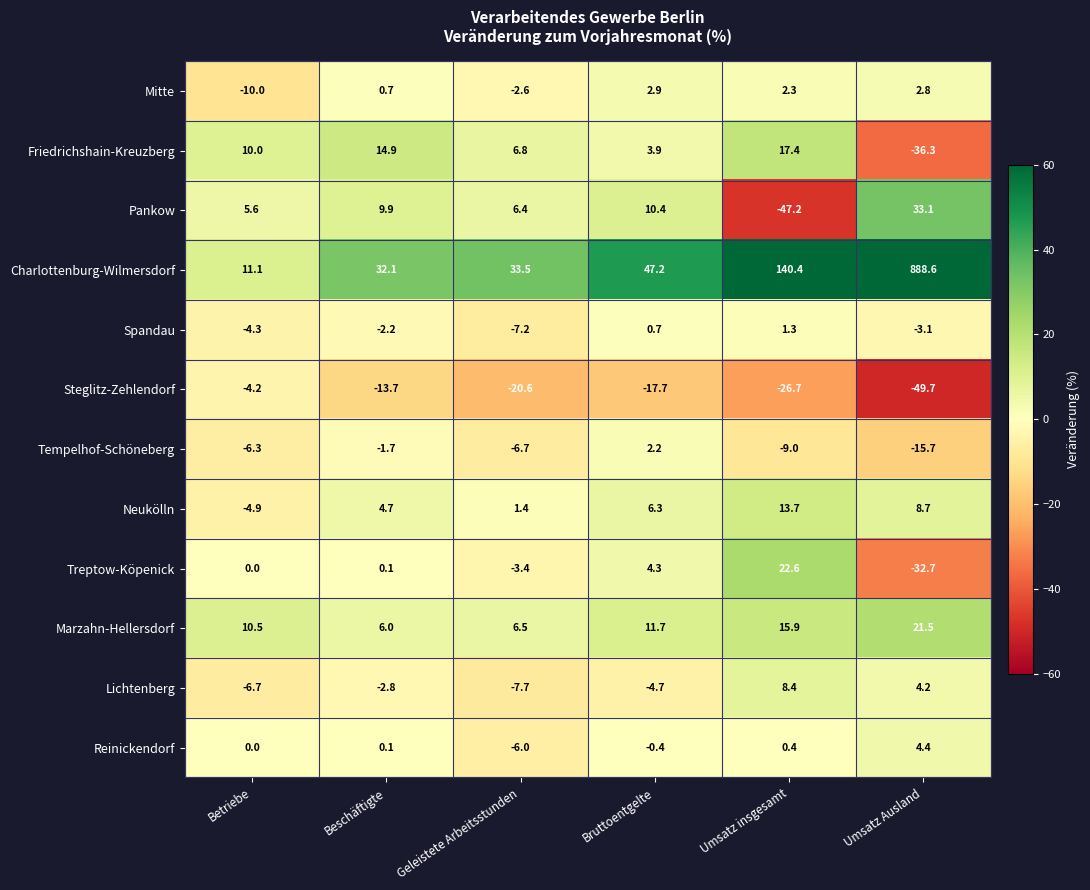

What is the highest value of the Charlottenburg-Wilmersdorf series?

888.6